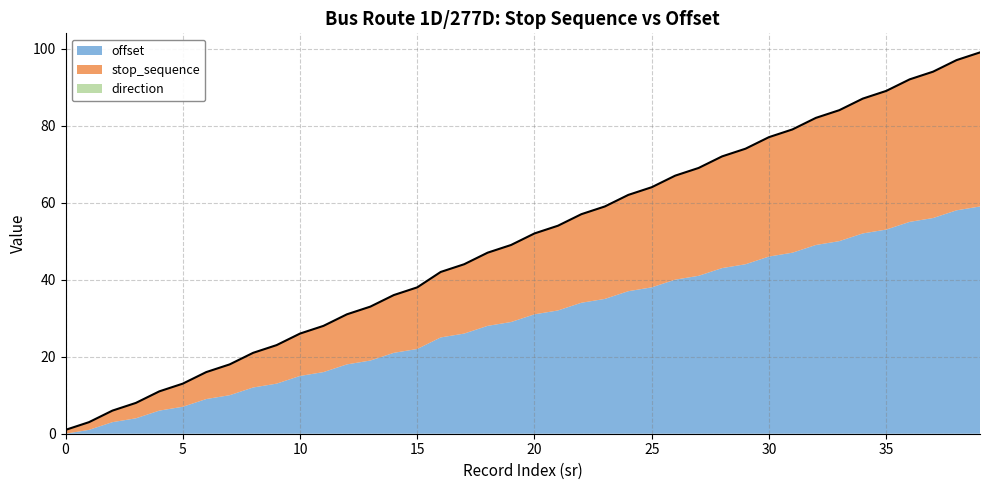

Reading left to right, extract all data points from this chart.

offset: 0=0	1=1	2=3	3=4	4=6	5=7	6=9	7=10	8=12	9=13	10=15	11=16	12=18	13=19	14=21	15=22	16=25	17=26	18=28	19=29	20=31	21=32	22=34	23=35	24=37	25=38	26=40	27=41	28=43	29=44	30=46	31=47	32=49	33=50	34=52	35=53	36=55	37=56	38=58	39=59
stop_sequence: 0=1	1=2	2=3	3=4	4=5	5=6	6=7	7=8	8=9	9=10	10=11	11=12	12=13	13=14	14=15	15=16	16=17	17=18	18=19	19=20	20=21	21=22	22=23	23=24	24=25	25=26	26=27	27=28	28=29	29=30	30=31	31=32	32=33	33=34	34=35	35=36	36=37	37=38	38=39	39=40
direction: 0=0	1=0	2=0	3=0	4=0	5=0	6=0	7=0	8=0	9=0	10=0	11=0	12=0	13=0	14=0	15=0	16=0	17=0	18=0	19=0	20=0	21=0	22=0	23=0	24=0	25=0	26=0	27=0	28=0	29=0	30=0	31=0	32=0	33=0	34=0	35=0	36=0	37=0	38=0	39=0